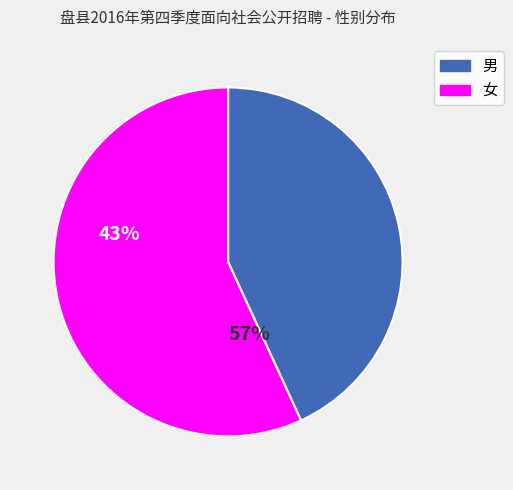

Is the sum of 女 and 男 greater than half?

Yes